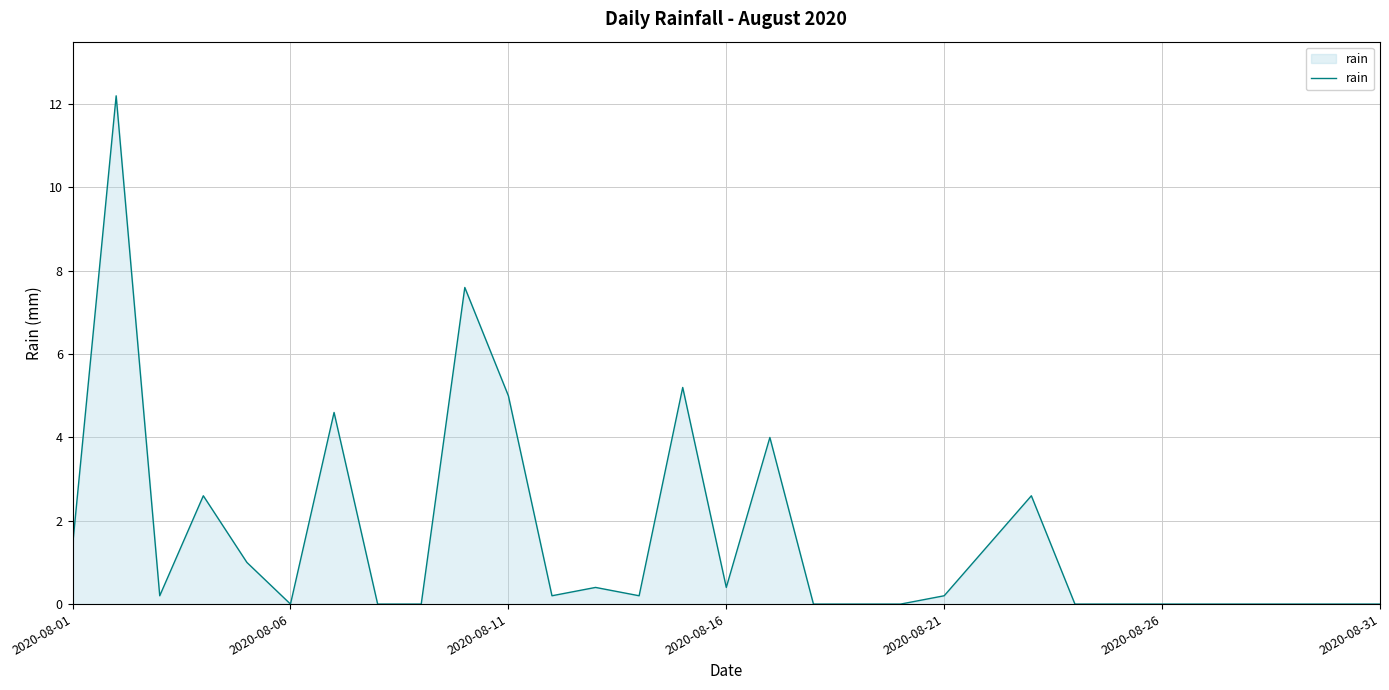

What is the difference between the second highest and minimum values?

7.6